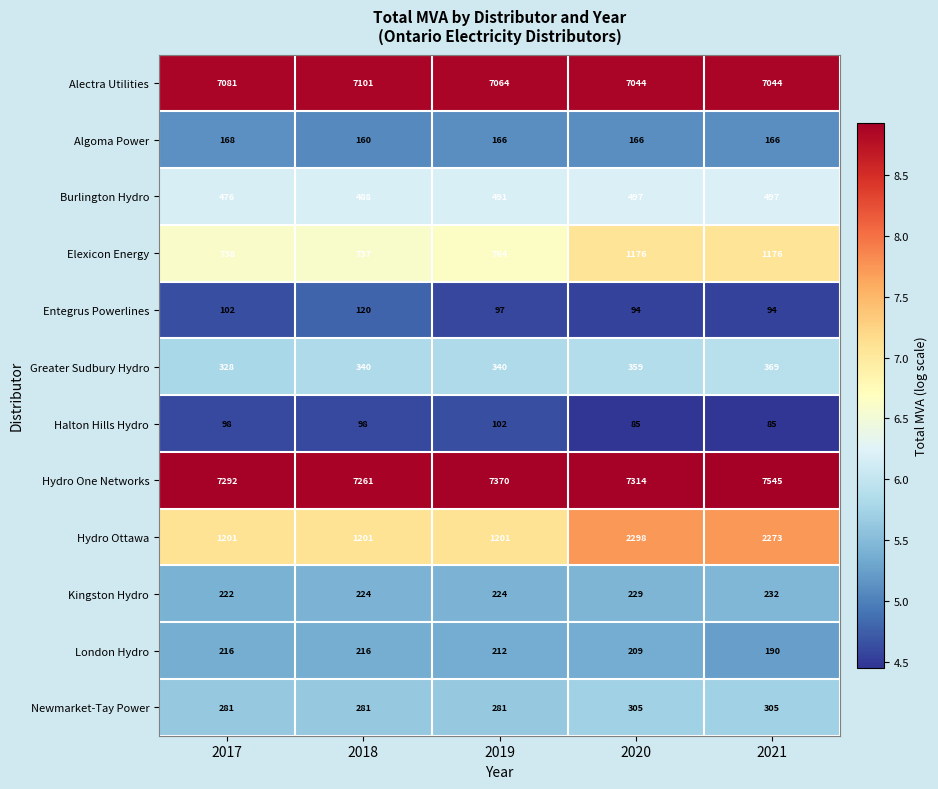

Between 2018 and 2019, which series saw the biggest shift?

Hydro One Networks